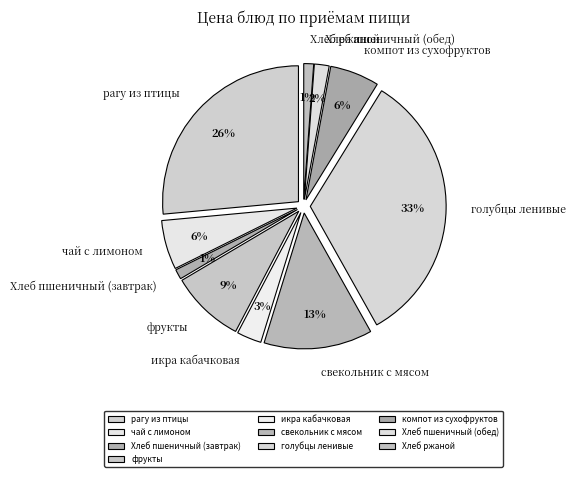

What is the smallest slice in the pie chart?

Хлеб пшеничный (завтрак)